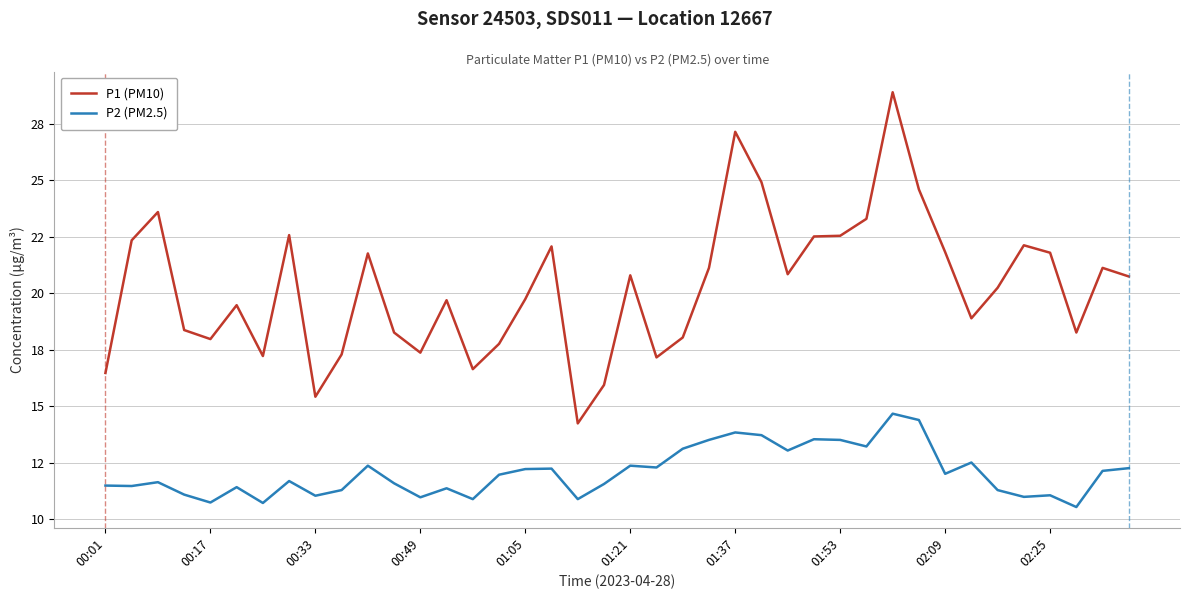

Does the chart have visible grid lines?

Yes